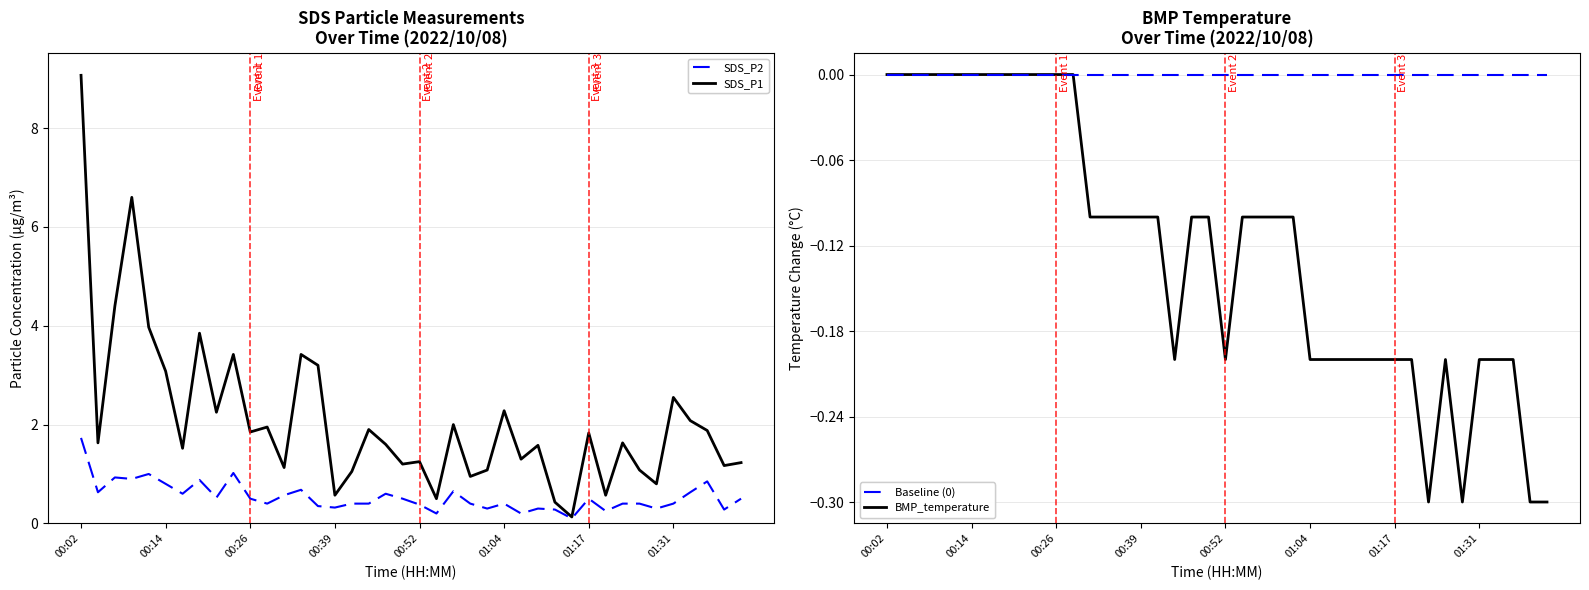

Which category has the lowest value in the Baseline (0) series?

00:02